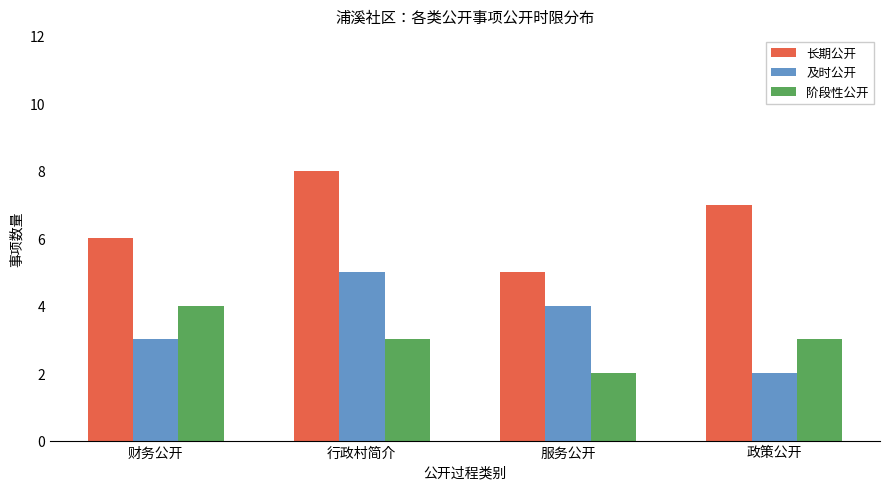

Are the bars horizontal?

No